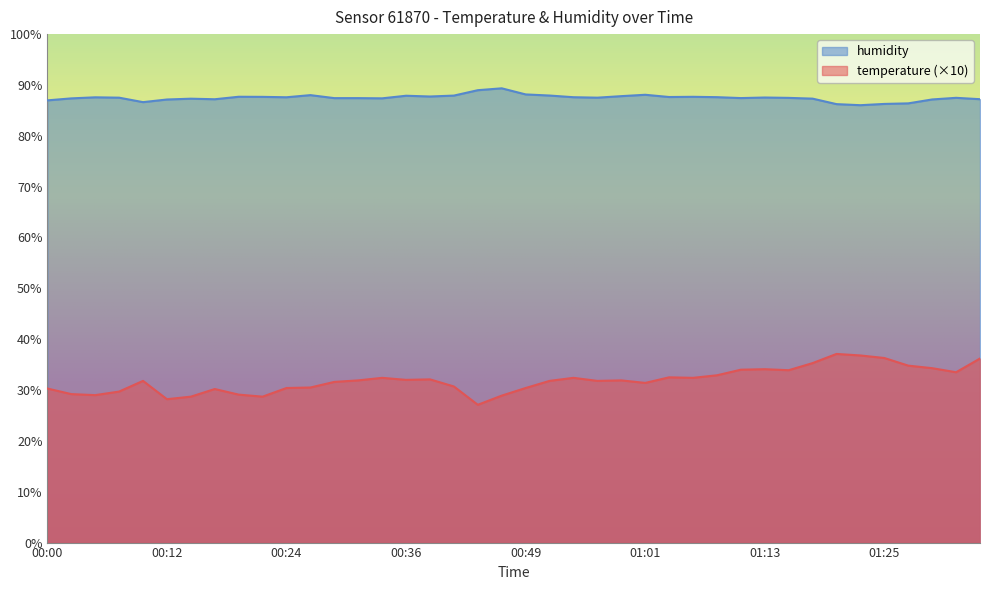

The value of temperature at 00:12 is 28.2. True or false?

True